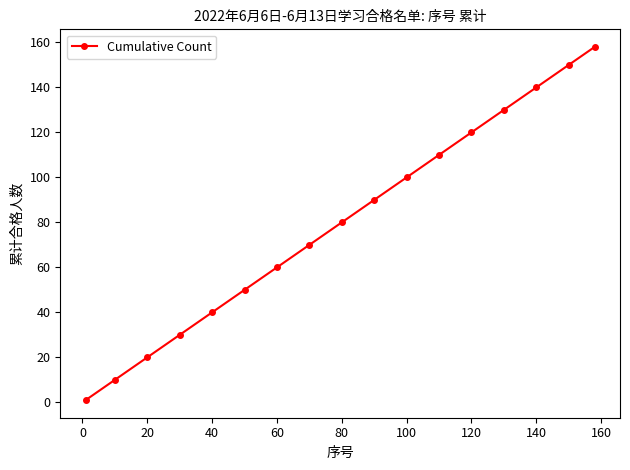

What is the greatest value displayed?

158